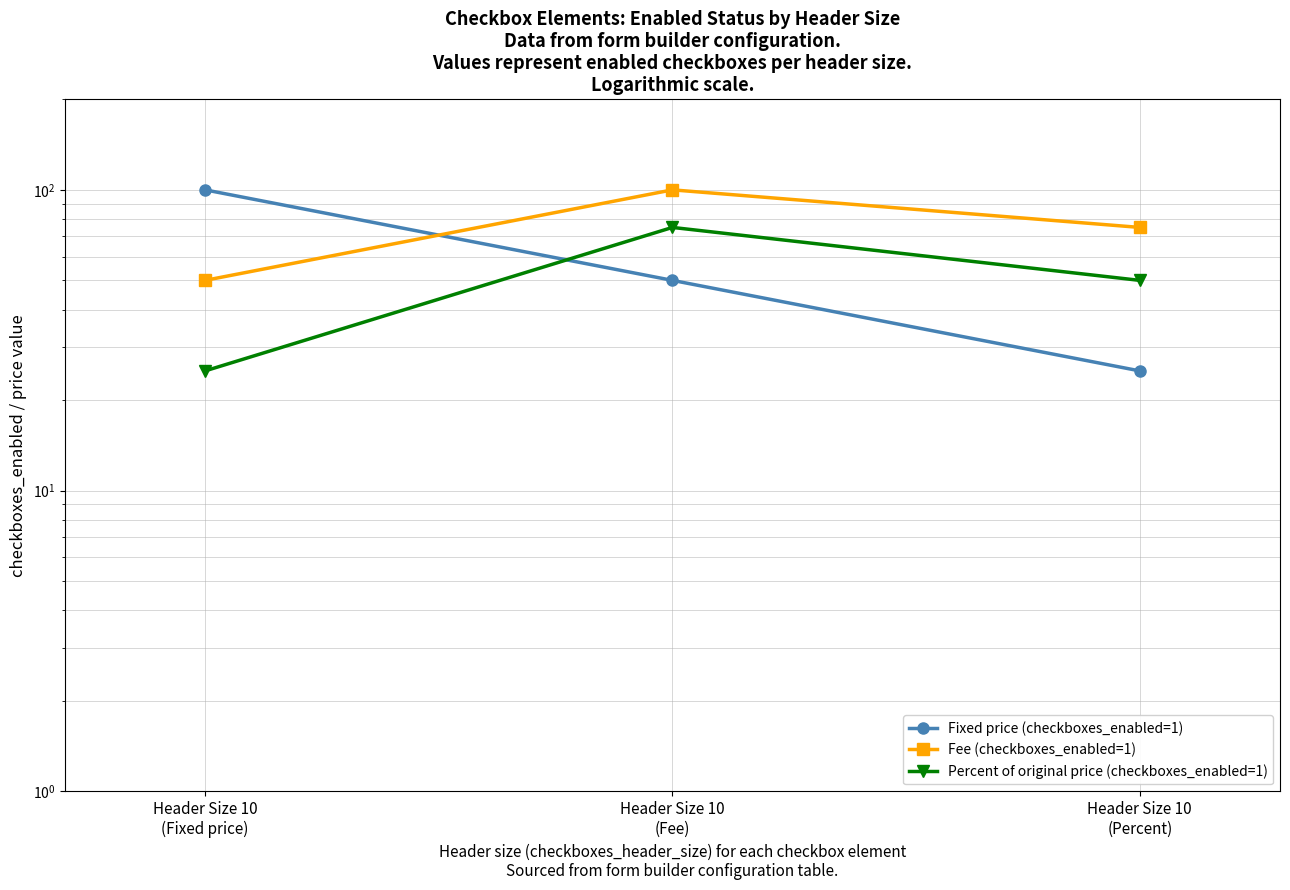

Reading left to right, list all the values displayed in this chart.

Fixed price (checkboxes_enabled=1): Header Size 10
(Fixed price)=100	Header Size 10
(Fee)=50	Header Size 10
(Percent)=25
Fee (checkboxes_enabled=1): Header Size 10
(Fixed price)=50	Header Size 10
(Fee)=100	Header Size 10
(Percent)=75
Percent of original price (checkboxes_enabled=1): Header Size 10
(Fixed price)=25	Header Size 10
(Fee)=75	Header Size 10
(Percent)=50